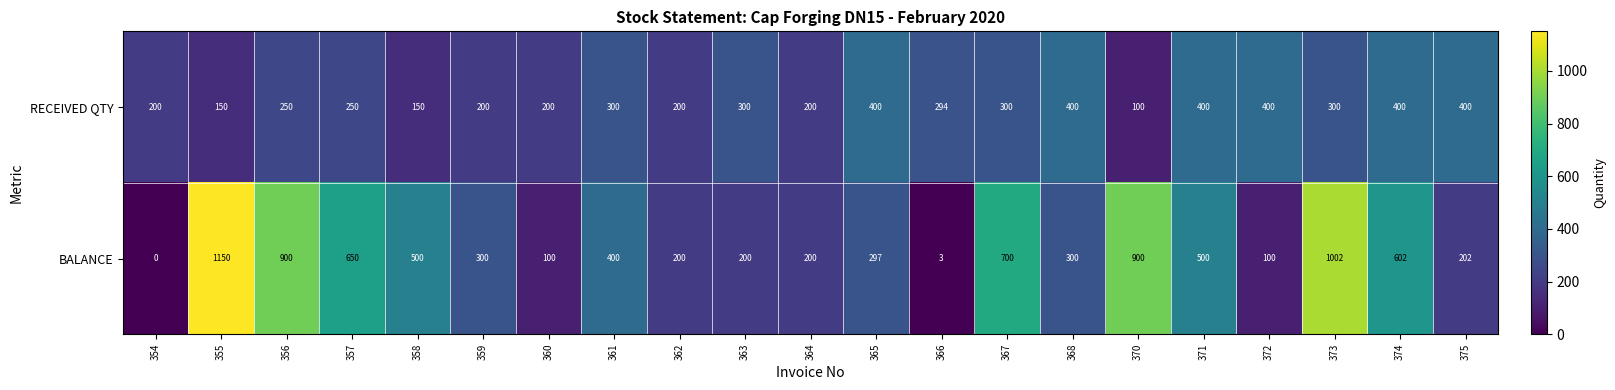

Count the RECEIVED QTY values in the range 200 to 400.

18